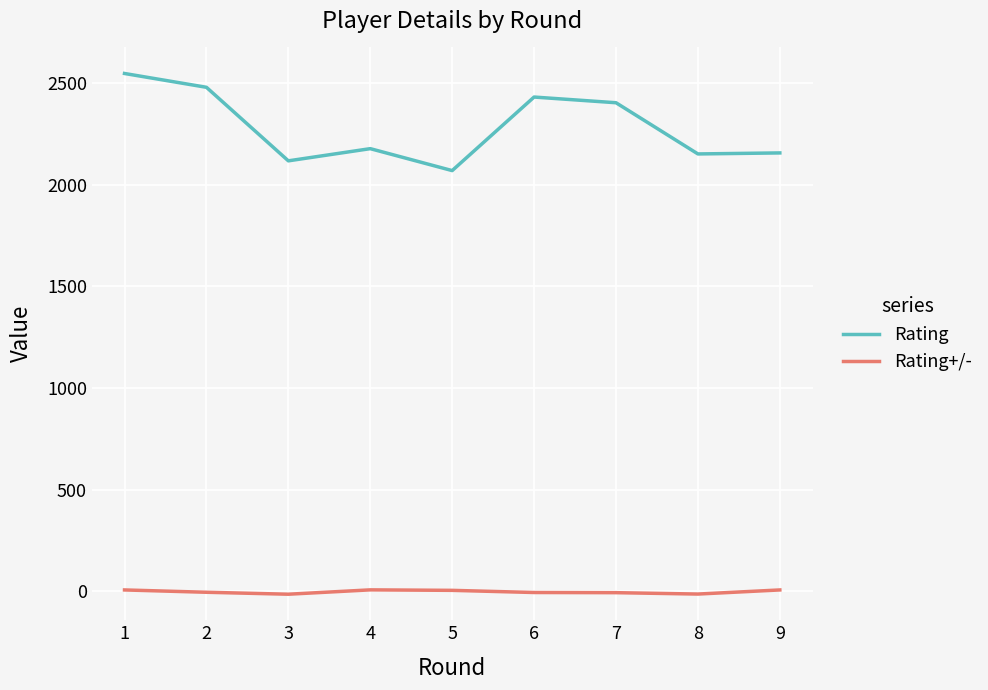

At how many categories does at least one series exceed 1269?

9